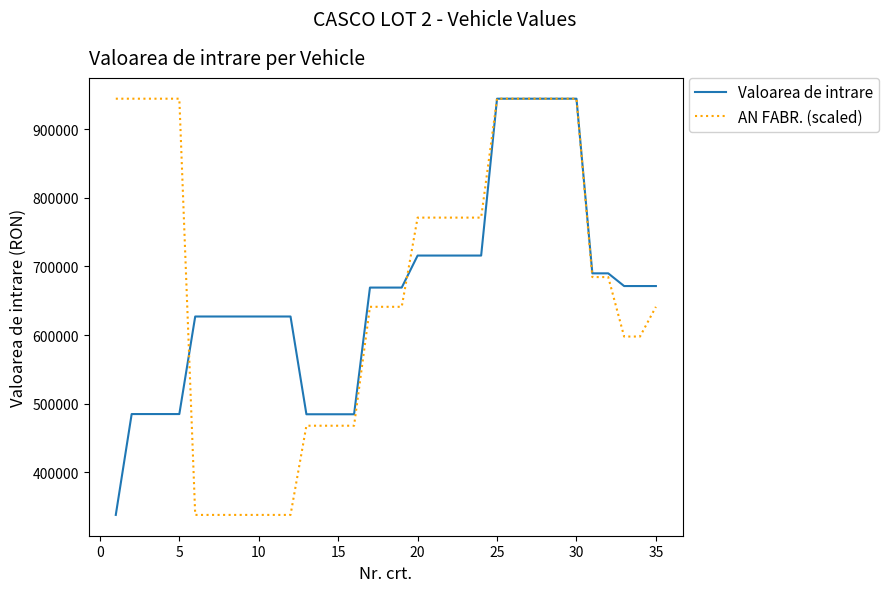

How many values in the AN FABR. (scaled) series exceed 684573?

18